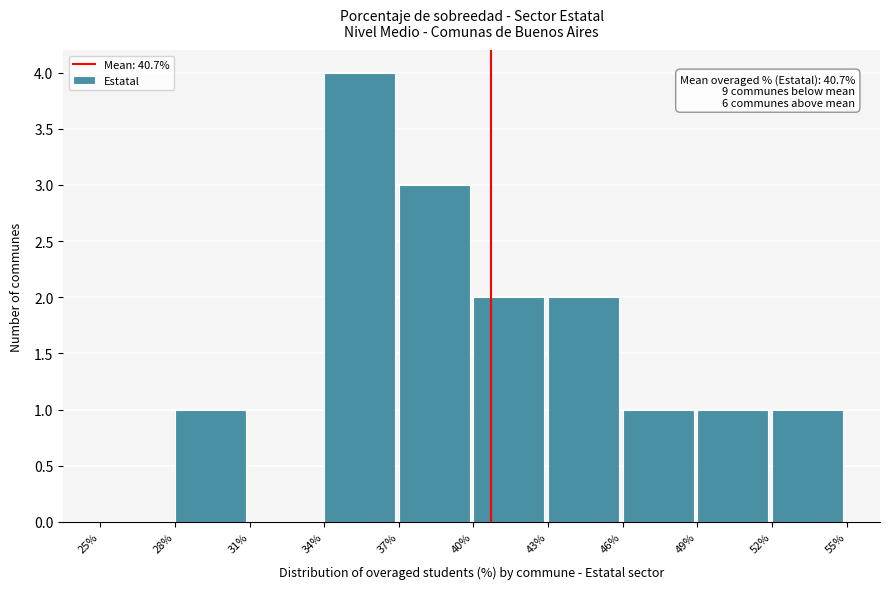

Which range on the x-axis has the tallest bar?

34% to 37%